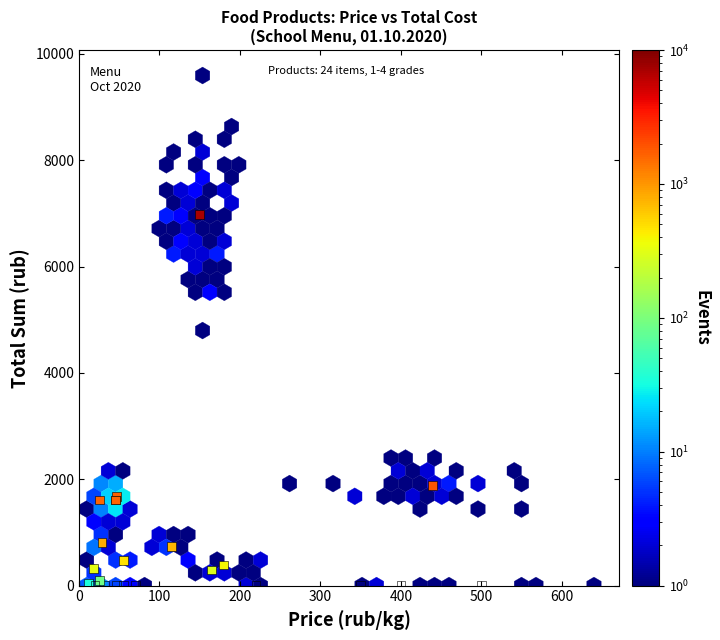

What Y value in the scatter plot is closest to 3490?

1885.5